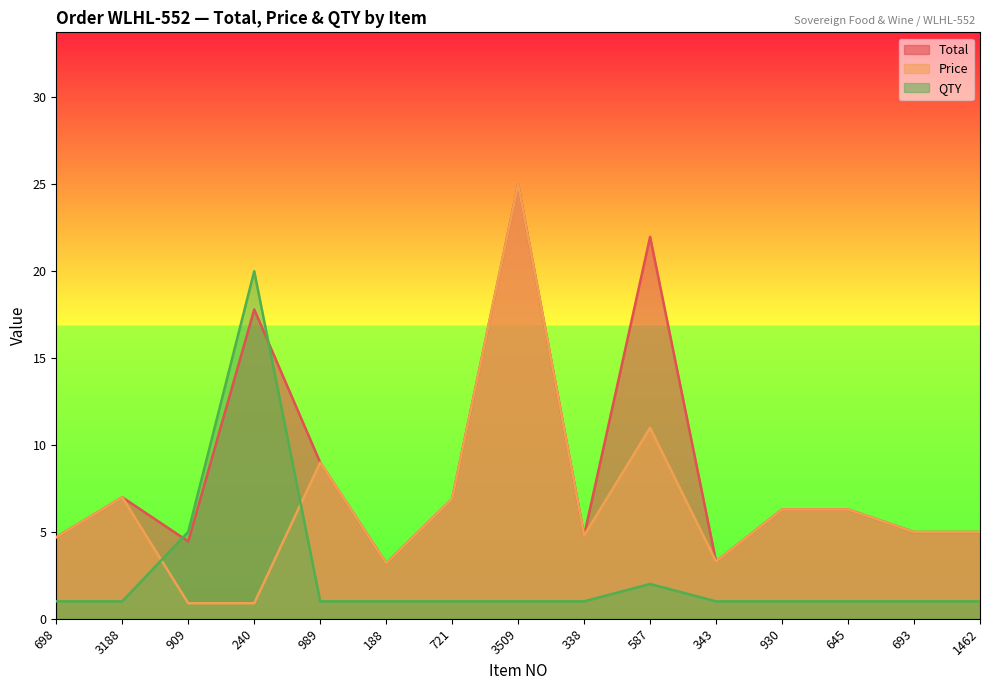

What are all the series names shown in the legend?

Total, Price, QTY